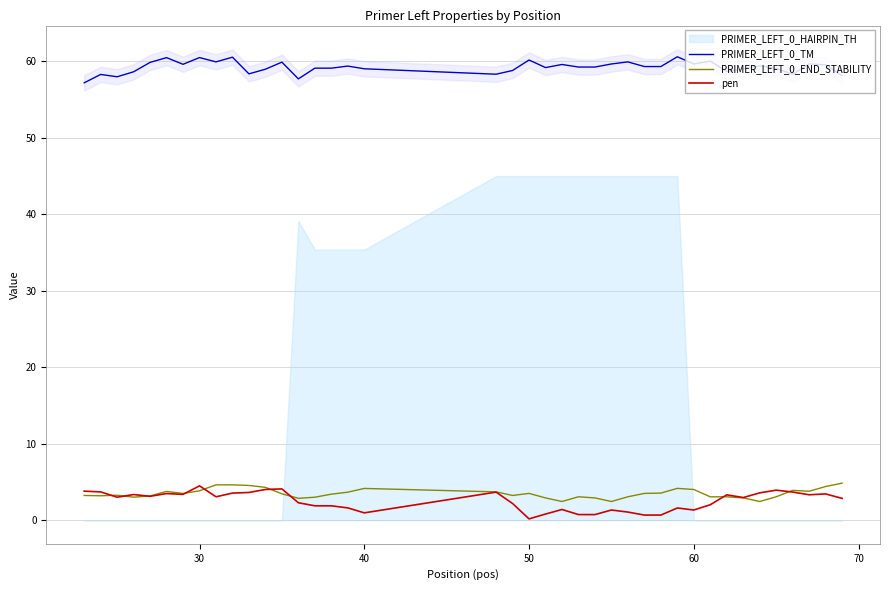

True or false: PRIMER_LEFT_0_TM and pen intersect in this chart.

False